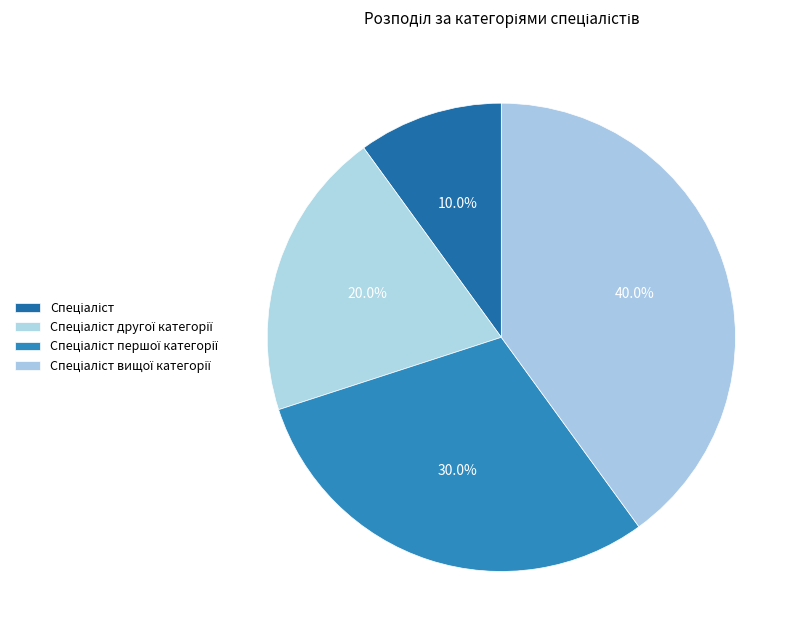

To the nearest percent, what portion does Спеціаліст першої категорії represent?

30%